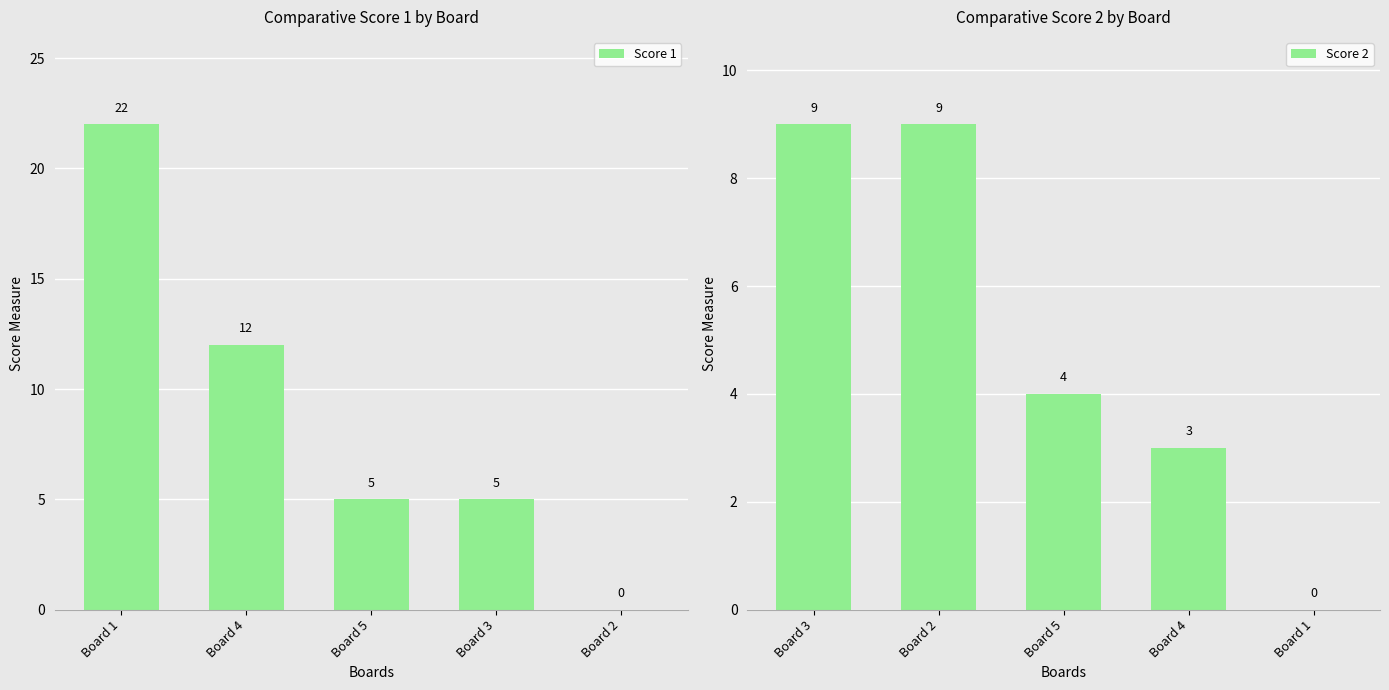

Reading left to right, what are all the values shown in this chart?

Score 1: 22	12	5	5	0
Score 2: 9	9	4	3	0